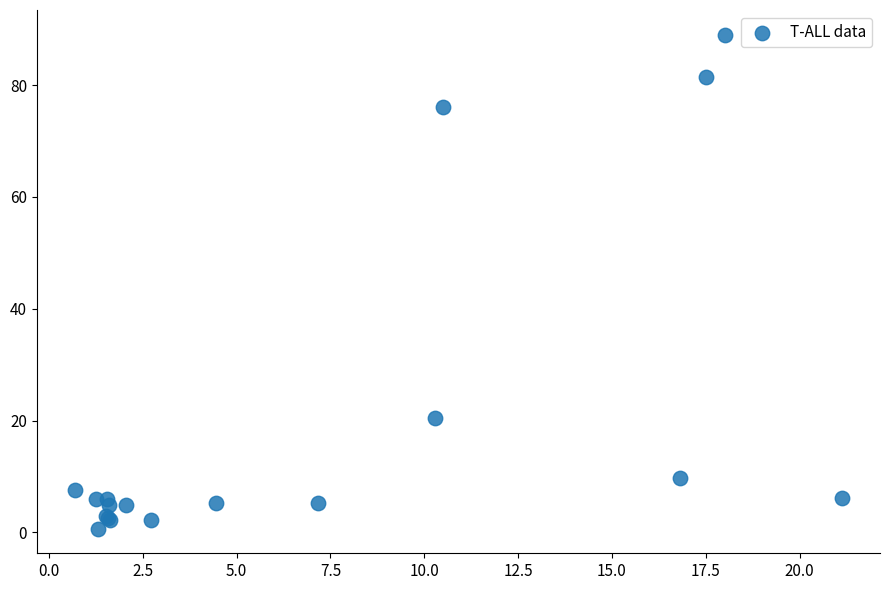

What Y value in the scatter plot is closest to 44?

20.4